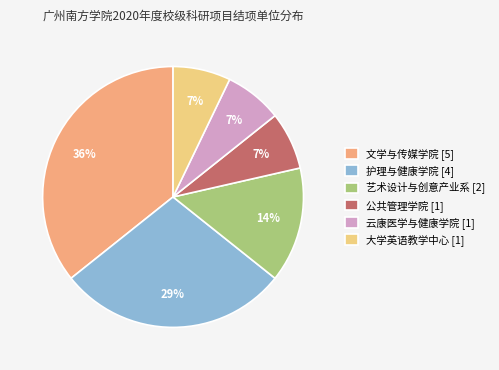

Is the sum of 文学与传媒学院 [5] and 大学英语教学中心 [1] greater than half?

No